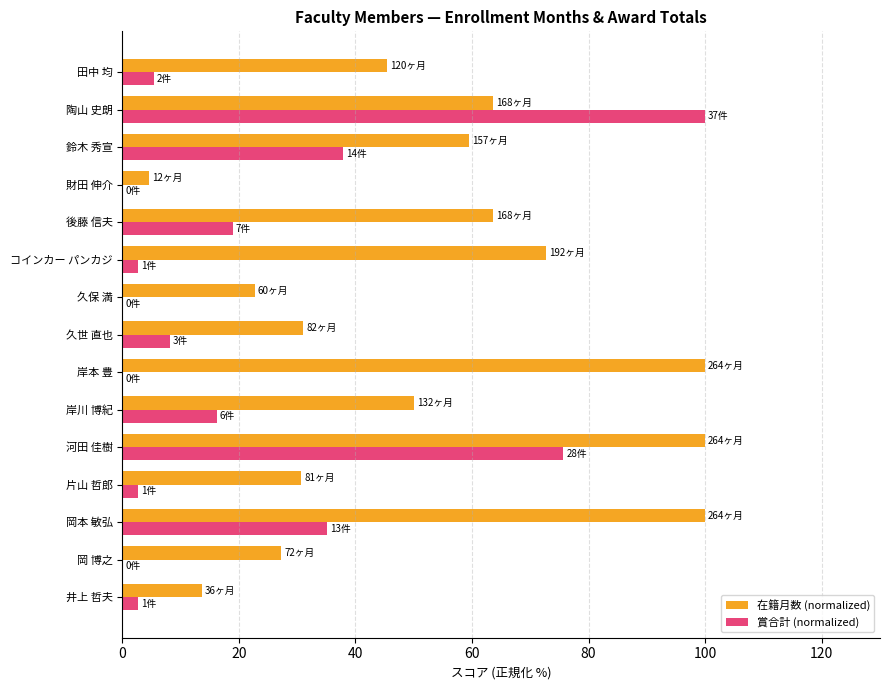

What is the average value of the 賞合計 (normalized) series?

20.4